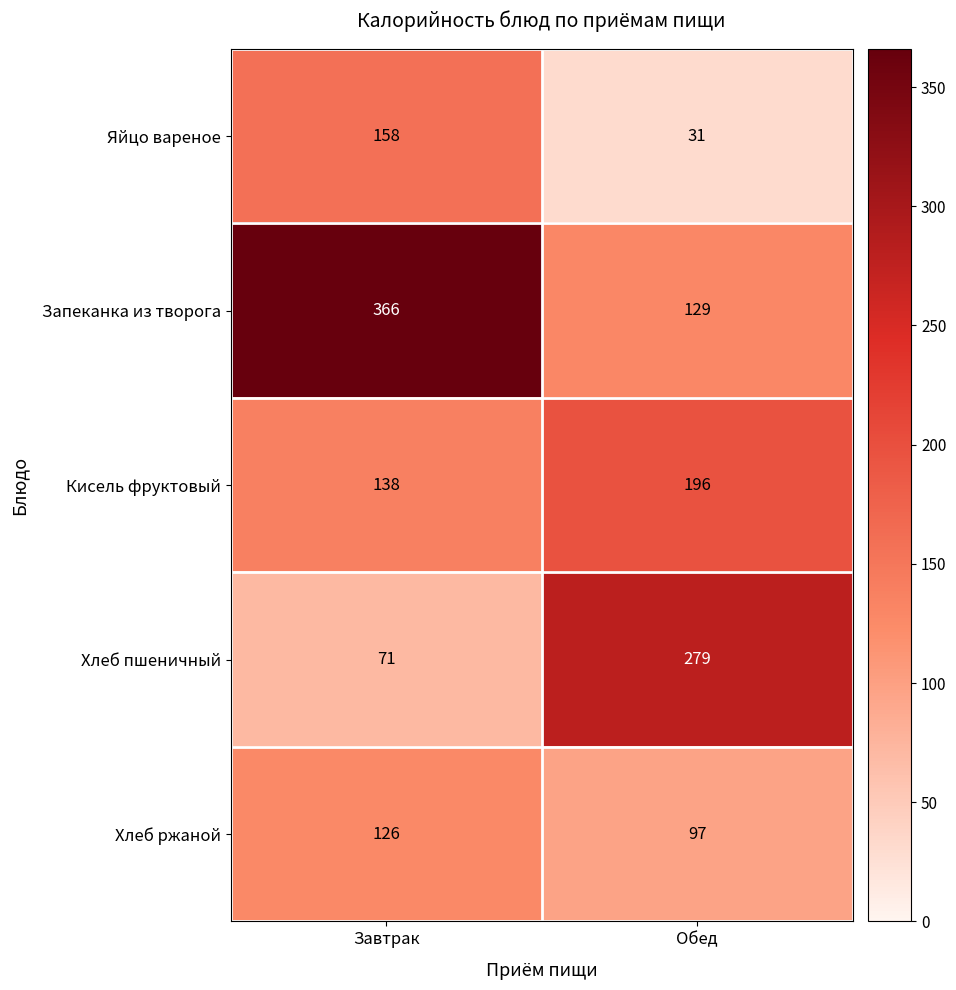

At Завтрак, list the series in order from smallest to largest.

Хлеб пшеничный, Хлеб ржаной, Кисель фруктовый, Яйцо вареное, Запеканка из творога